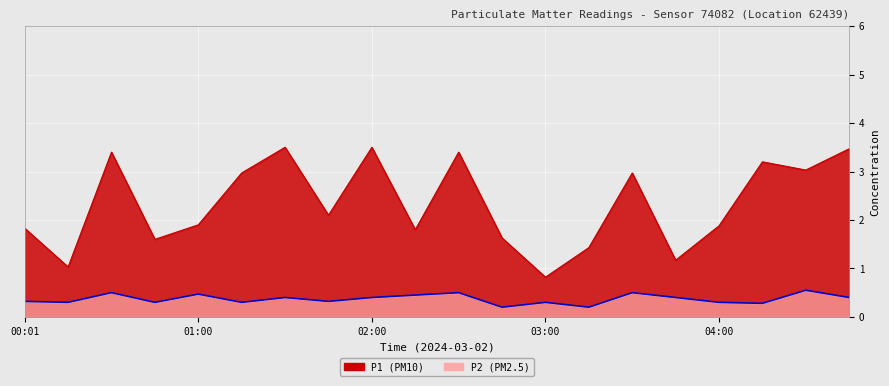

True or false: P1 and P2 cross at least once.

False